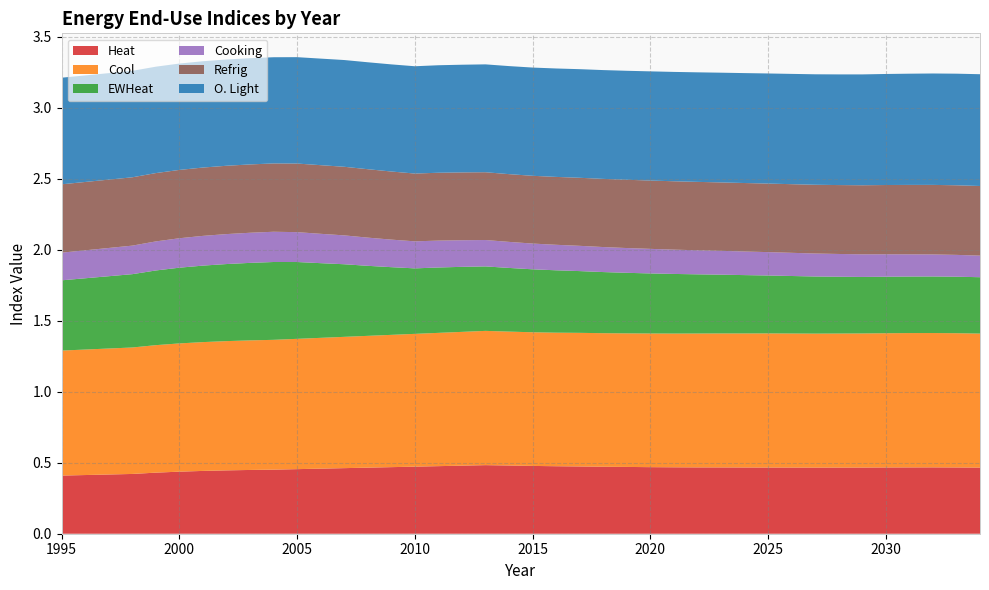

Reading left to right, what are all the values shown in this chart?

Heat: 0.4	0.4	0.4	0.4	0.4	0.4	0.4	0.4	0.4	0.5	0.5	0.5	0.5	0.5	0.5	0.5	0.5	0.5	0.5	0.5	0.5	0.5	0.5	0.5	0.5	0.5	0.5	0.5	0.5	0.5	0.5	0.5	0.5	0.5	0.5	0.5	0.5	0.5	0.5	0.5
Cool: 0.9	0.9	0.9	0.9	0.9	0.9	0.9	0.9	0.9	0.9	0.9	0.9	0.9	0.9	0.9	0.9	0.9	0.9	0.9	0.9	0.9	0.9	0.9	0.9	0.9	0.9	0.9	0.9	0.9	0.9	0.9	0.9	0.9	0.9	0.9	0.9	0.9	0.9	0.9	0.9
EWHeat: 0.5	0.5	0.5	0.5	0.5	0.5	0.5	0.5	0.5	0.5	0.5	0.5	0.5	0.5	0.5	0.5	0.5	0.5	0.5	0.4	0.4	0.4	0.4	0.4	0.4	0.4	0.4	0.4	0.4	0.4	0.4	0.4	0.4	0.4	0.4	0.4	0.4	0.4	0.4	0.4
Cooking: 0.2	0.2	0.2	0.2	0.2	0.2	0.2	0.2	0.2	0.2	0.2	0.2	0.2	0.2	0.2	0.2	0.2	0.2	0.2	0.2	0.2	0.2	0.2	0.2	0.2	0.2	0.2	0.2	0.2	0.2	0.2	0.2	0.2	0.2	0.2	0.2	0.2	0.2	0.2	0.2
Refrig: 0.5	0.5	0.5	0.5	0.5	0.5	0.5	0.5	0.5	0.5	0.5	0.5	0.5	0.5	0.5	0.5	0.5	0.5	0.5	0.5	0.5	0.5	0.5	0.5	0.5	0.5	0.5	0.5	0.5	0.5	0.5	0.5	0.5	0.5	0.5	0.5	0.5	0.5	0.5	0.5
O. Light: 0.8	0.8	0.7	0.7	0.7	0.7	0.7	0.7	0.7	0.7	0.7	0.8	0.8	0.8	0.8	0.8	0.8	0.8	0.8	0.8	0.8	0.8	0.8	0.8	0.8	0.8	0.8	0.8	0.8	0.8	0.8	0.8	0.8	0.8	0.8	0.8	0.8	0.8	0.8	0.8